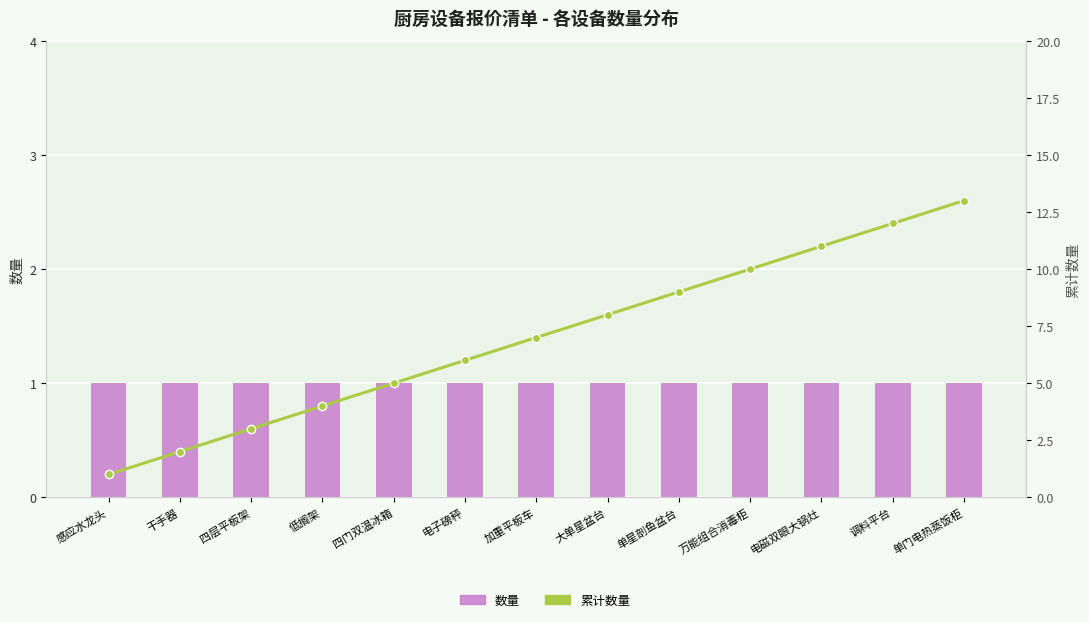

Reading left to right, what are all the values shown in this chart?

数量: 1	1	1	1	1	1	1	1	1	1	1	1	1
累计数量: 1	2	3	4	5	6	7	8	9	10	11	12	13